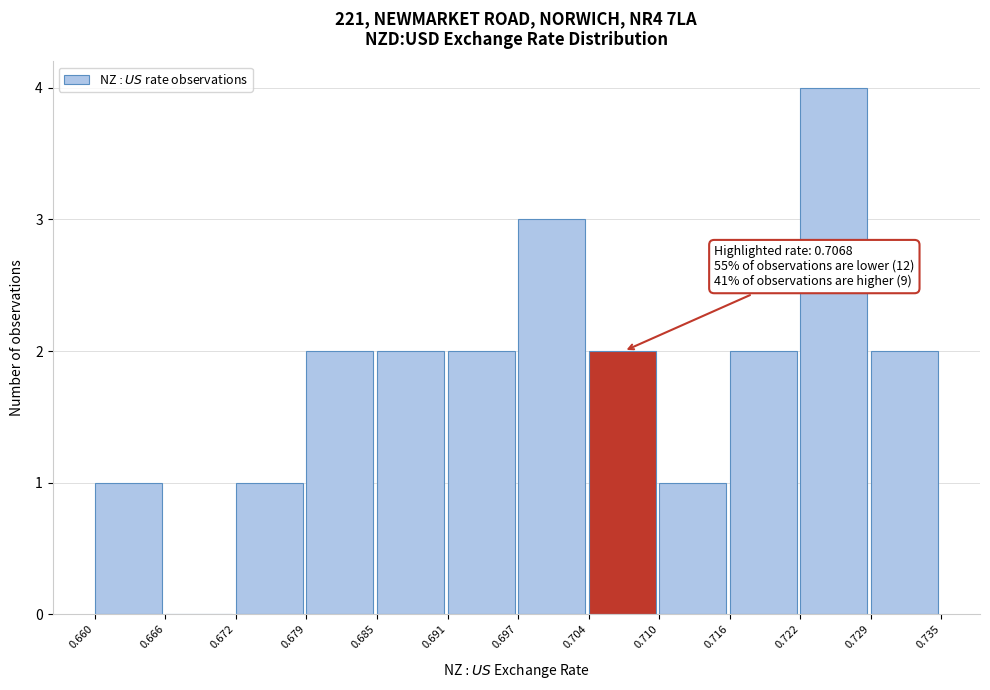

Which range on the x-axis has the tallest bar?

0.722 to 0.729